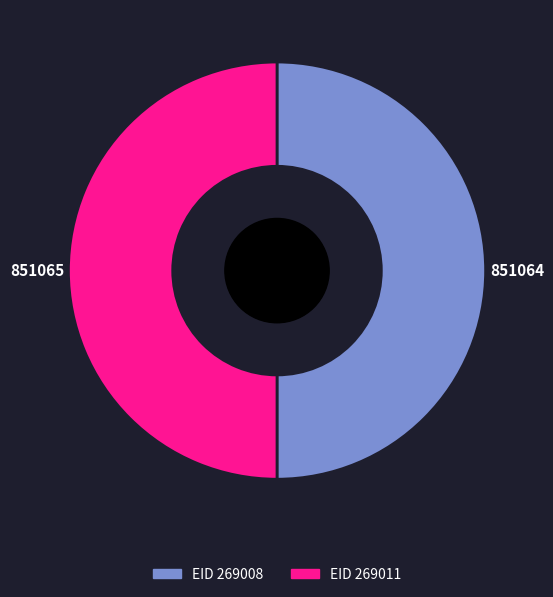

Which slice represents more than half of the pie?

269011